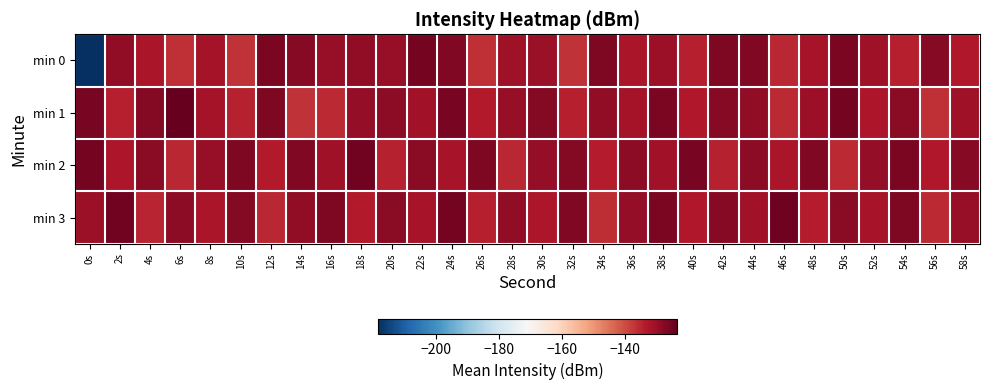

At which category does the chart reach its minimum across all series?

0s